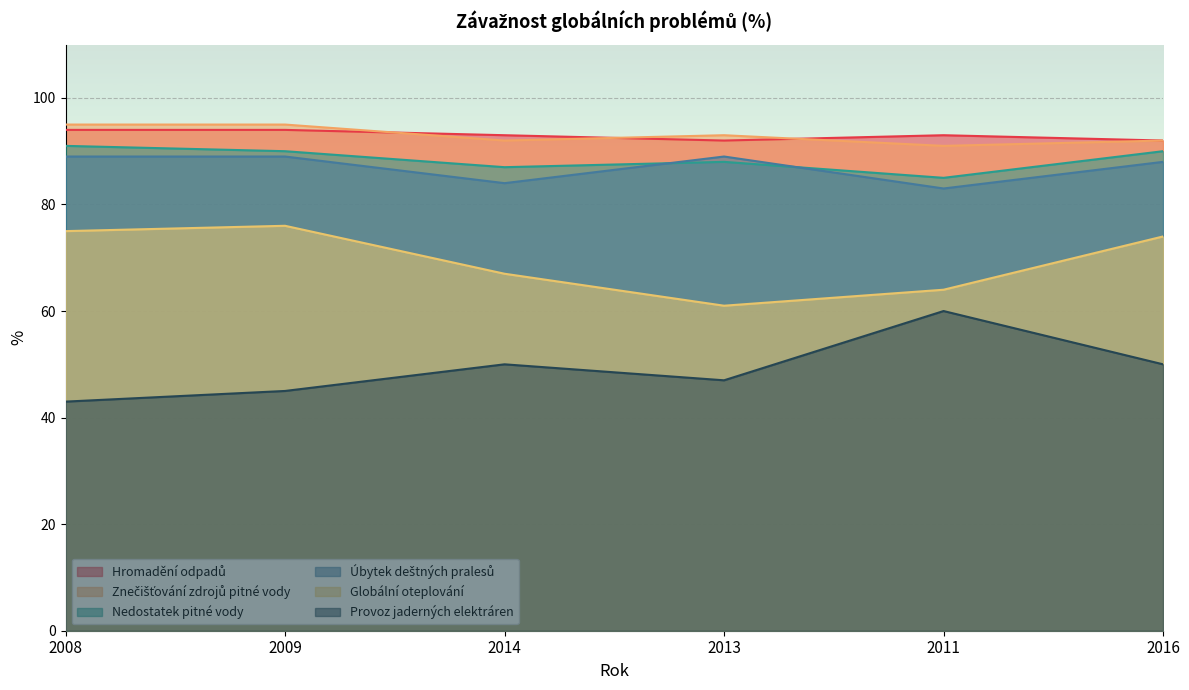

True or false: Znečišťování zdrojů pitné vody and Provoz jaderných elektráren intersect in this chart.

False